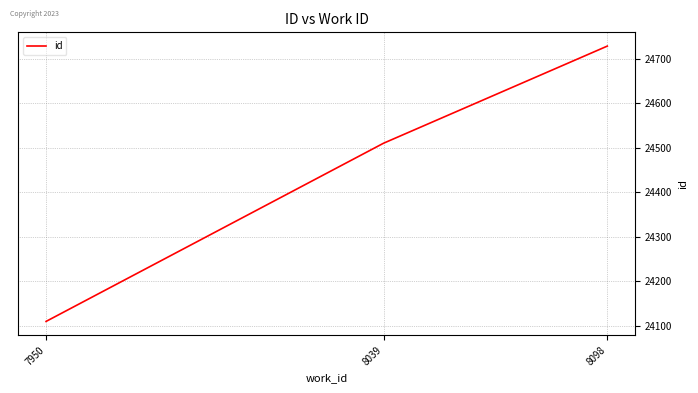

What is the sum of all values?

73348